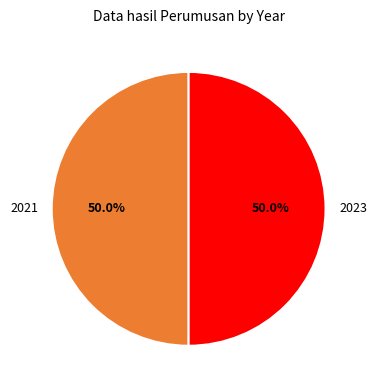

Combined, what portion of the pie is 2021 and 2023?

100.0%